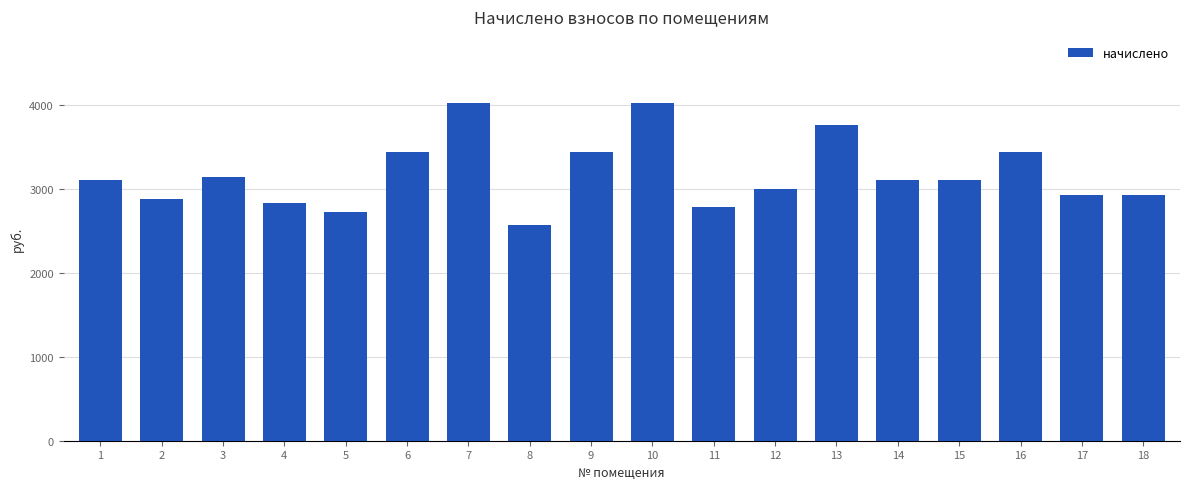

What is the difference between the second highest and minimum values?

1445.0